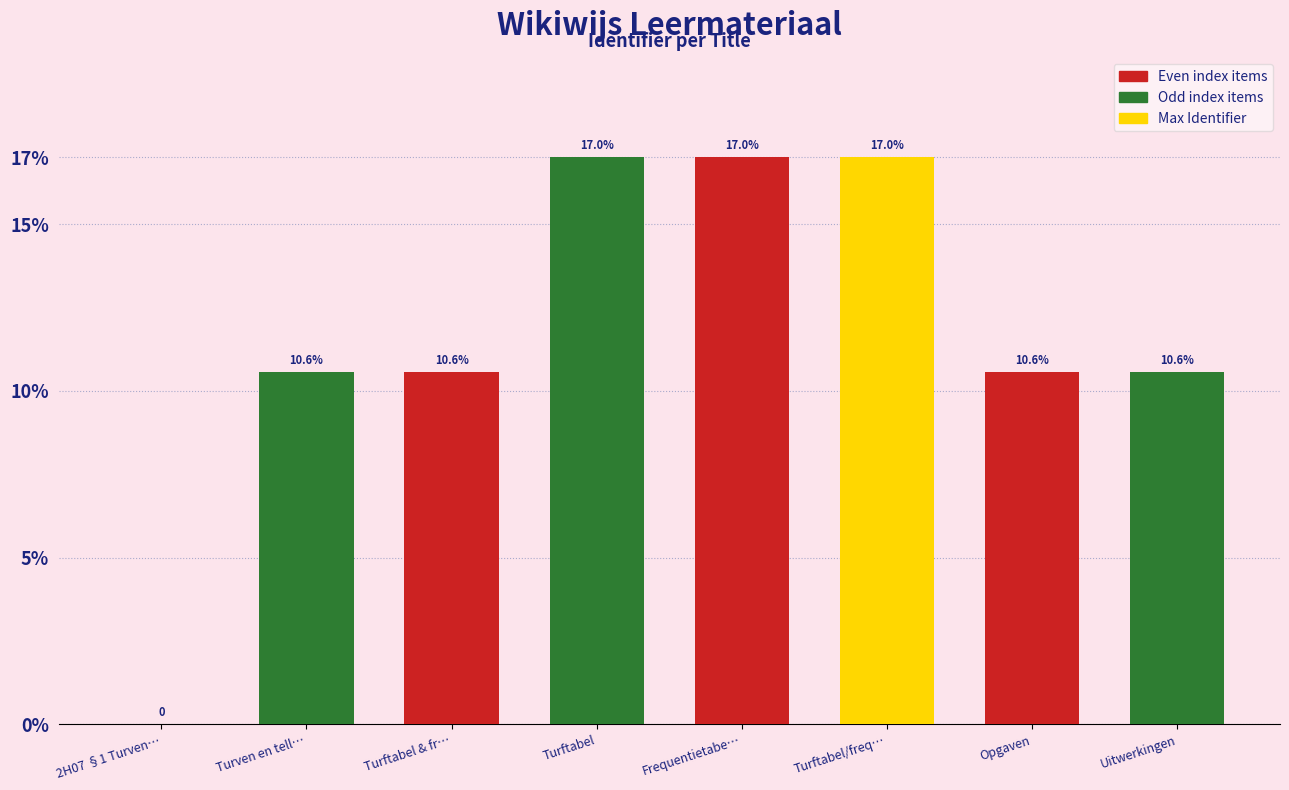

The value at Turven en tell… is 10.6. True or false?

True